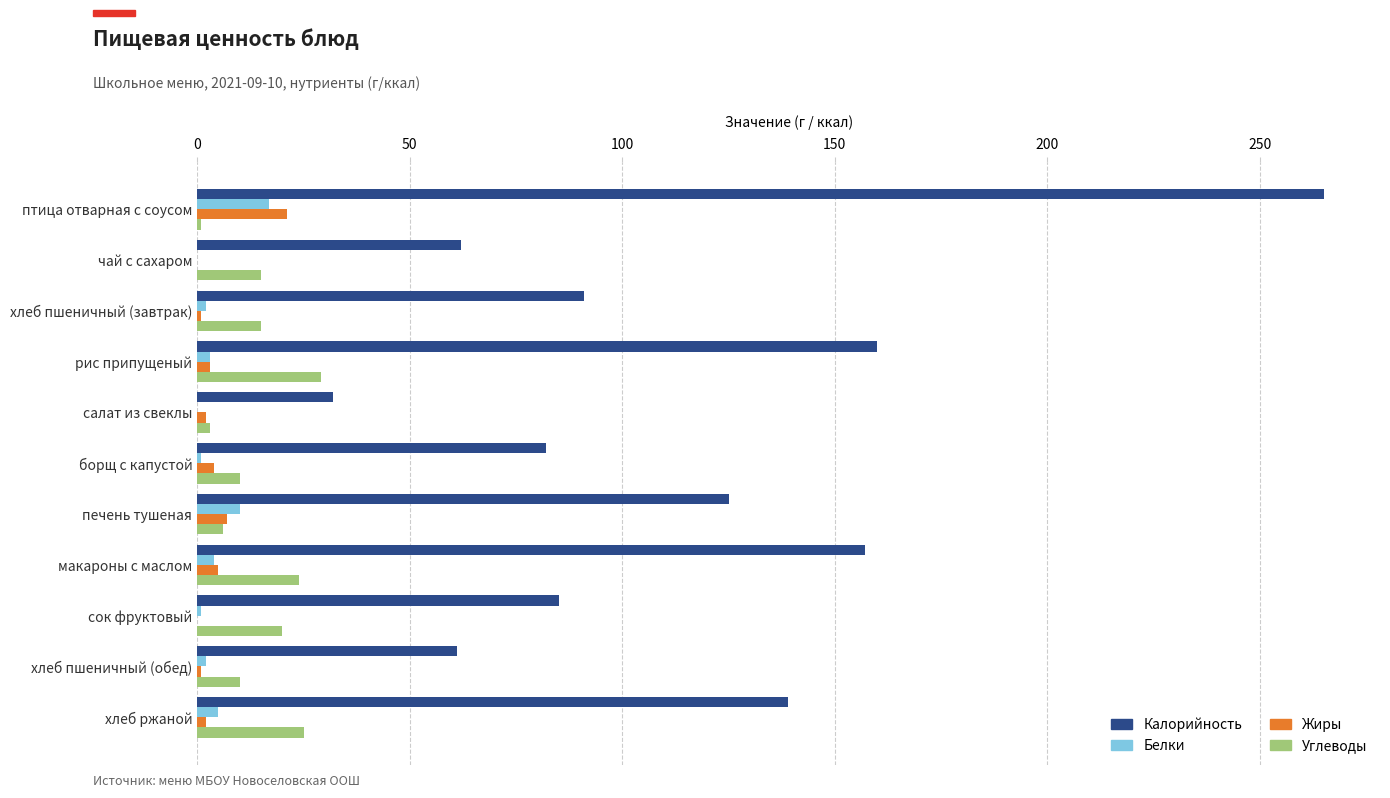

What is the sum of all Белки values?

45